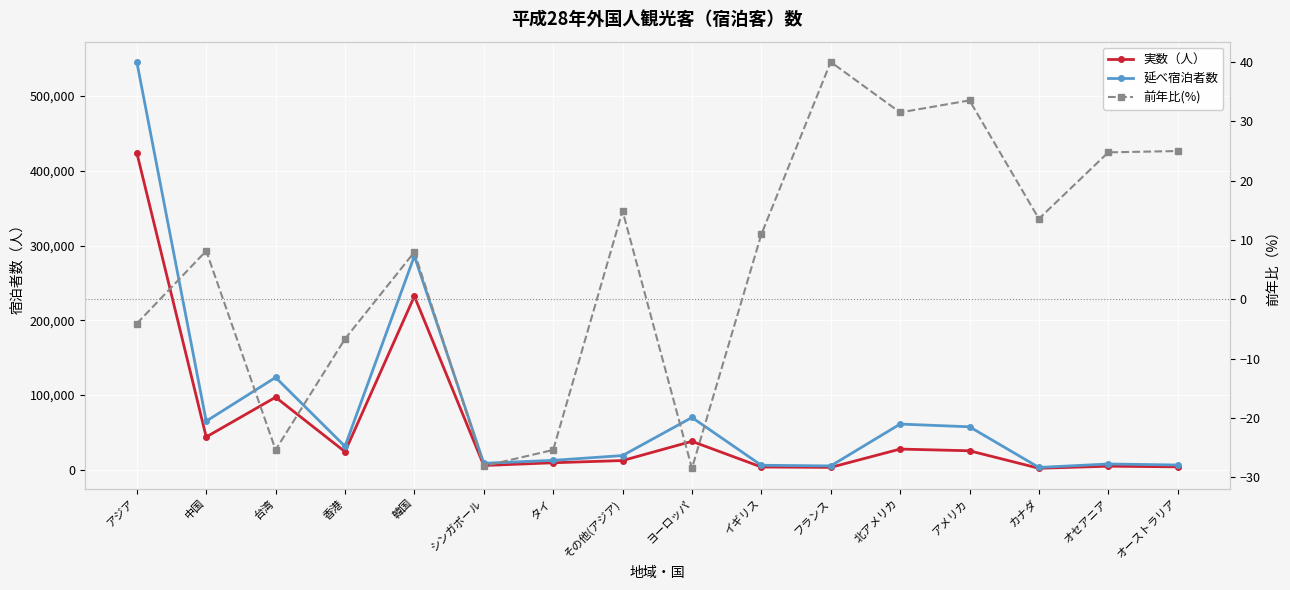

The 実数（人） series shows 8154.8 at アメリカ. True or false?

False